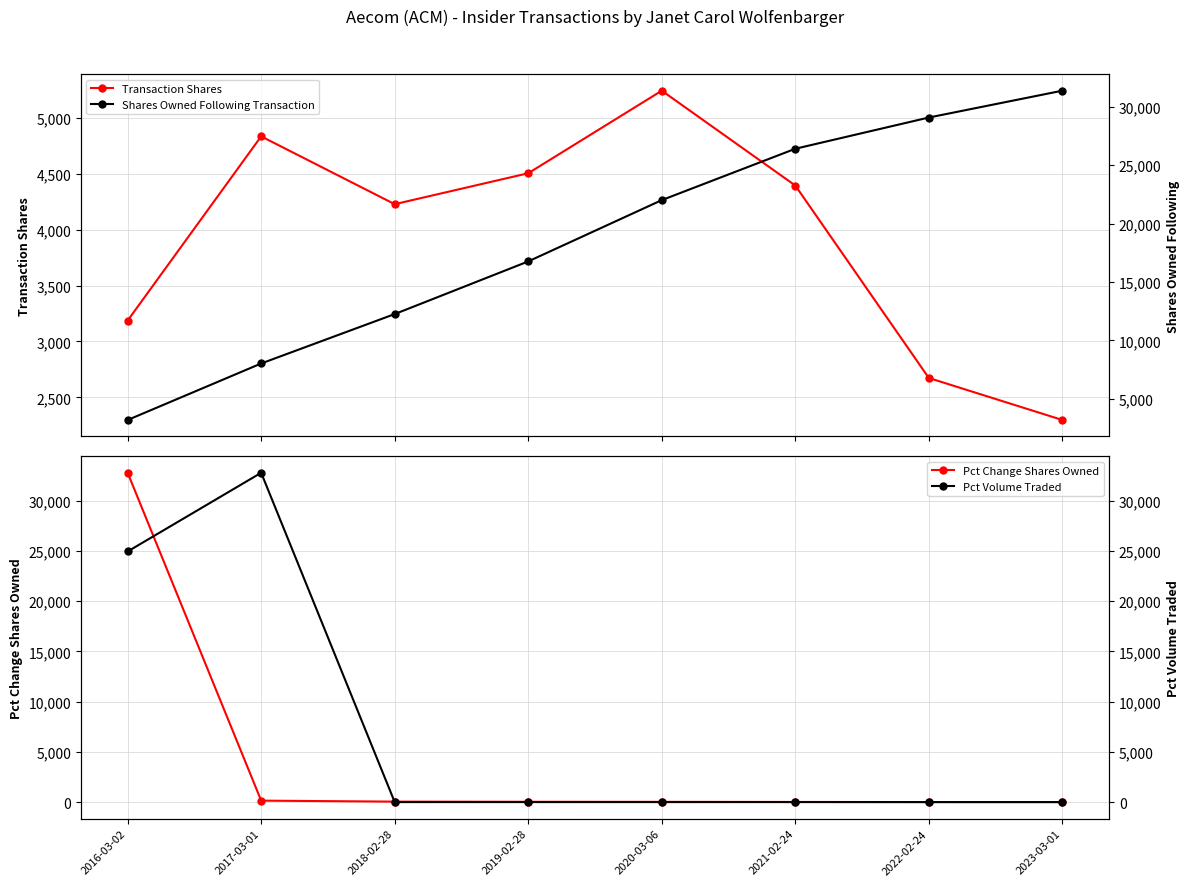

Which series has the largest range (max minus min)?

Pct Volume Traded